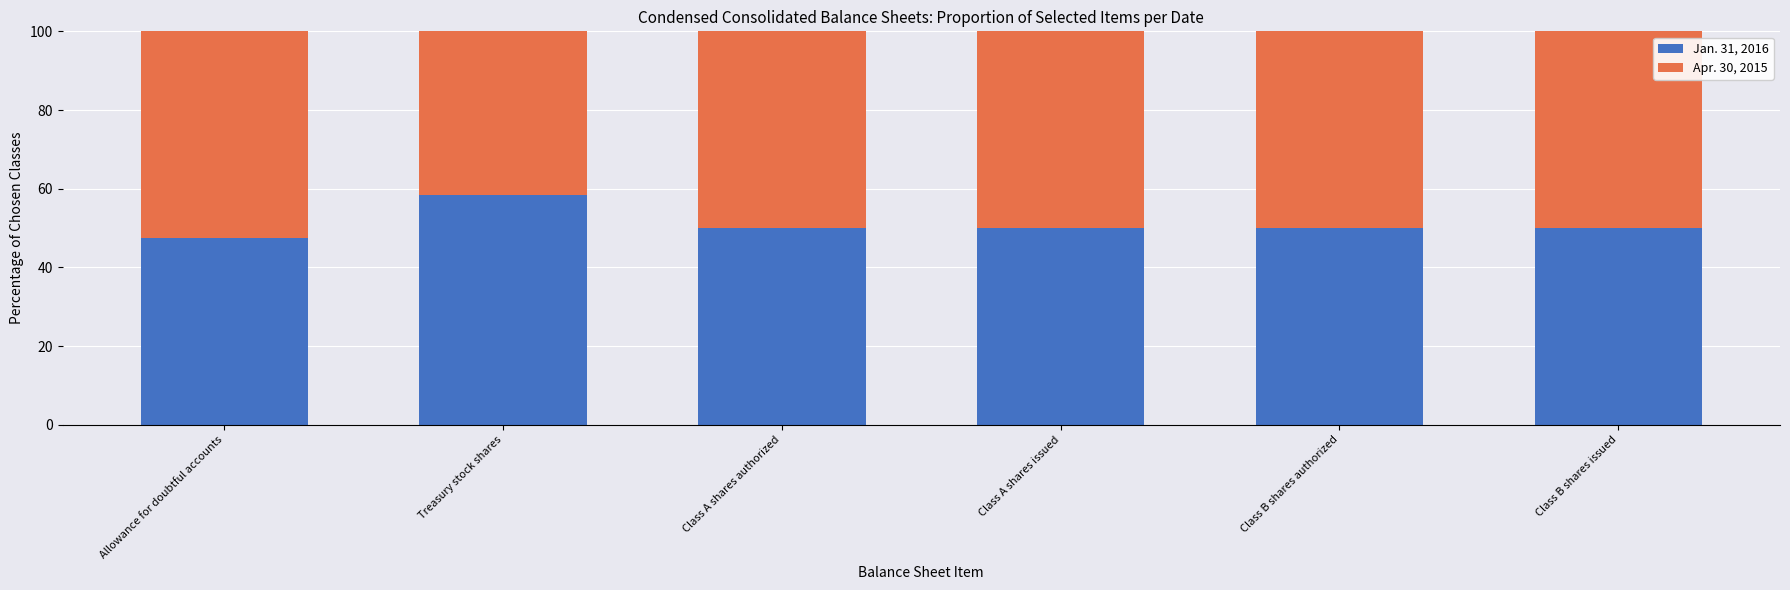

Reading right to left, list the values for the Jan. 31, 2016 series.

50.0	50.0	50.0	50.0	58.4	47.4